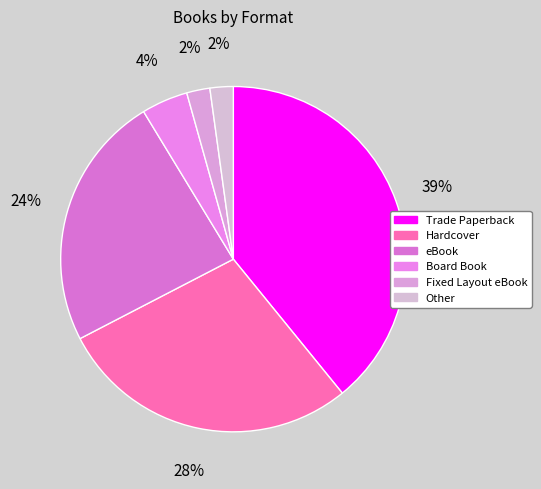

Count the number of slices in the pie.

6